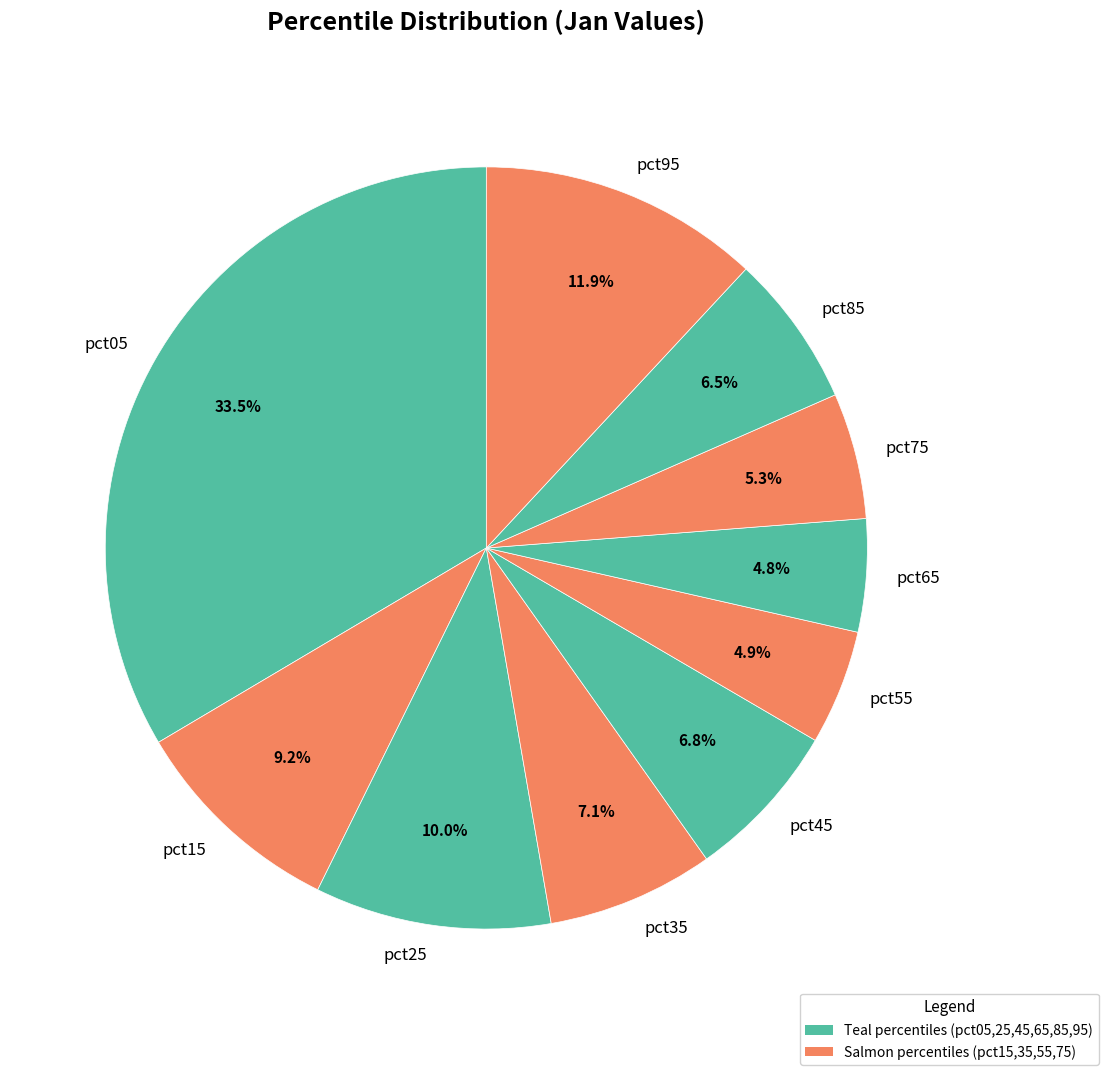

To the nearest percent, what percentage of the pie is pct15?

9%